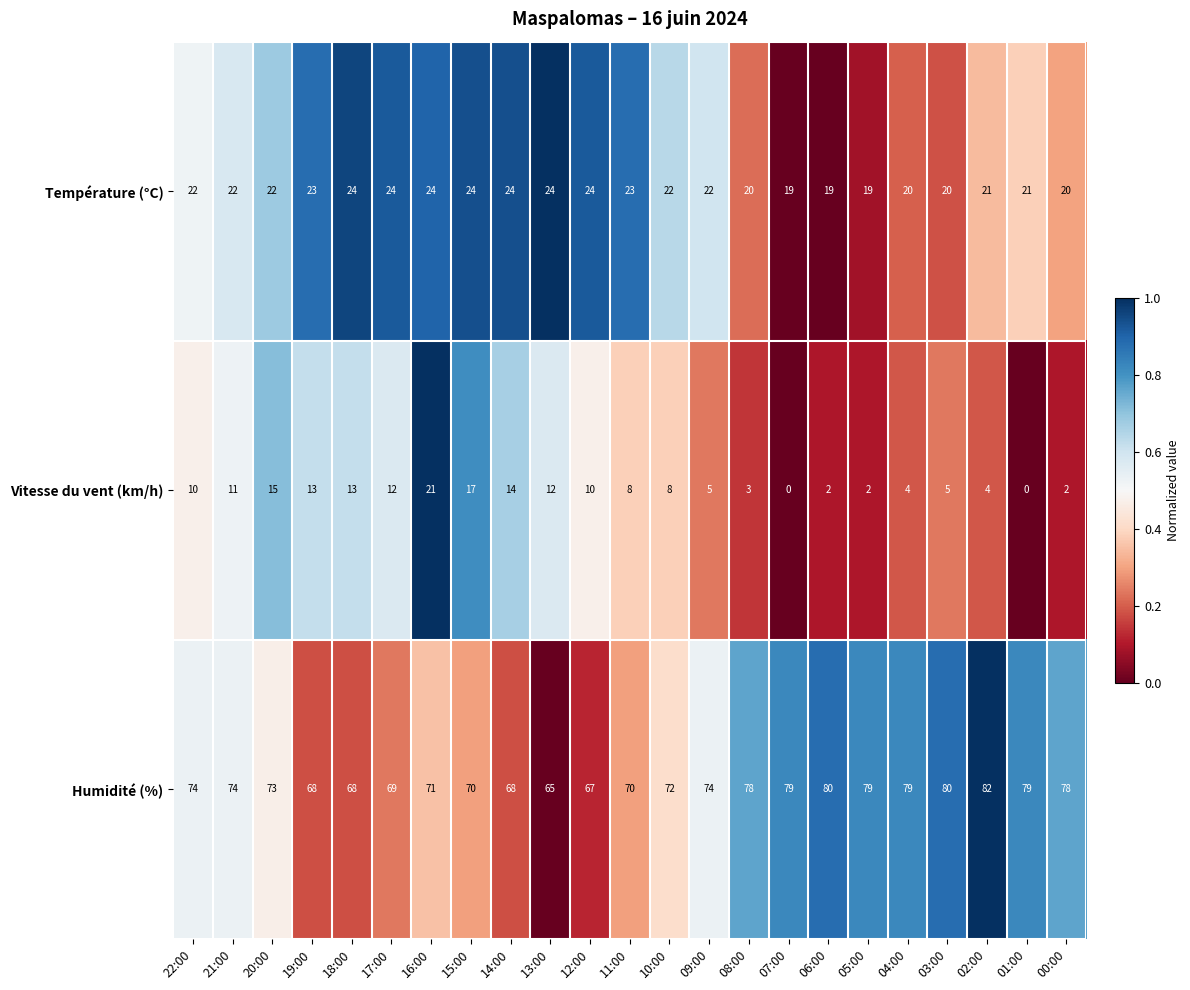

At which label does Vitesse du vent (km/h) first exceed 8?

22:00